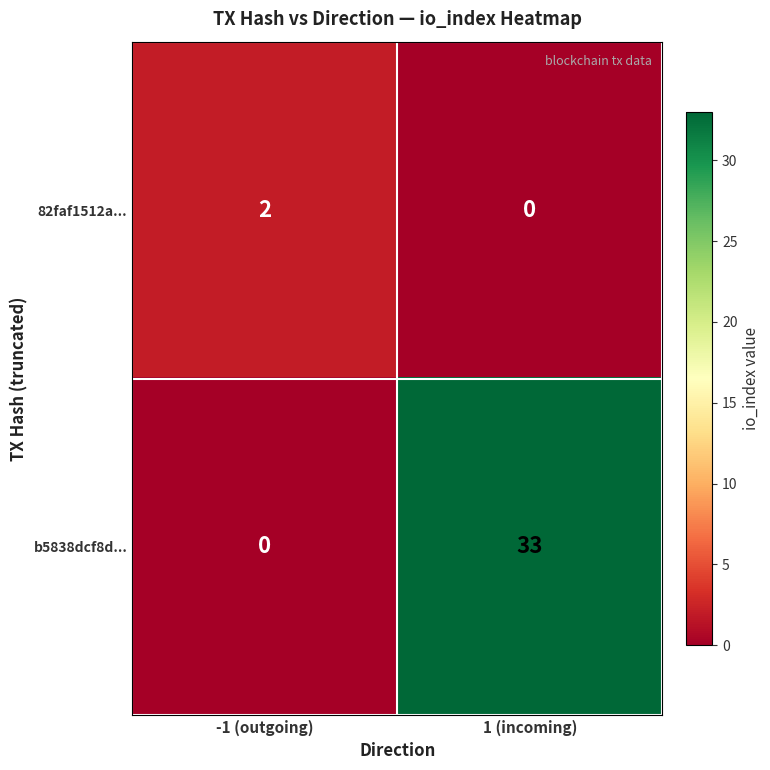

Reading left to right, what are all the values shown in this chart?

82faf1512a...: -1 (outgoing)=2	1 (incoming)=0
b5838dcf8d...: -1 (outgoing)=0	1 (incoming)=33